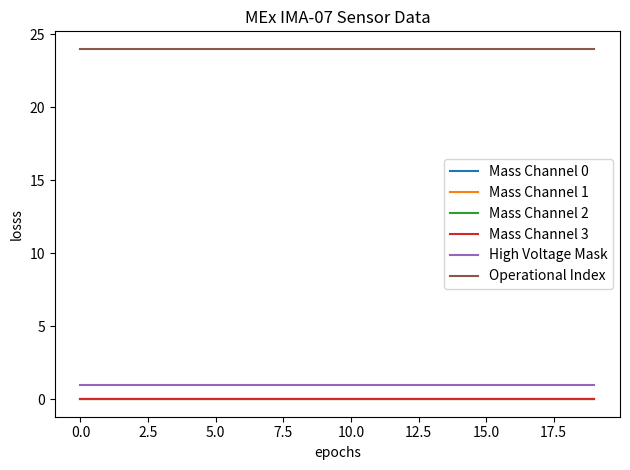

List the series in order of their peak value, highest first.

Operational Index, High Voltage Mask, Mass Channel 0, Mass Channel 1, Mass Channel 2, Mass Channel 3